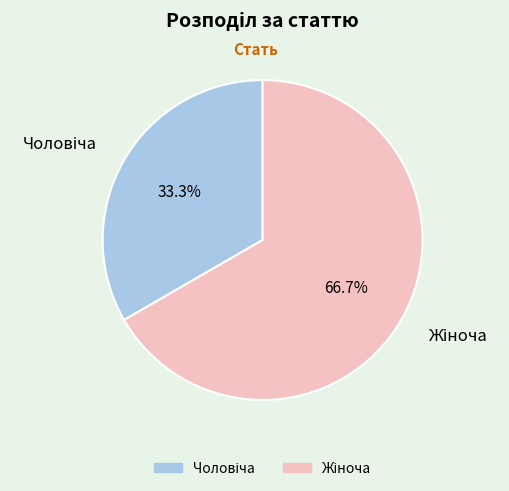

Rank the categories by value from lowest to highest.

Чоловіча, Жіноча